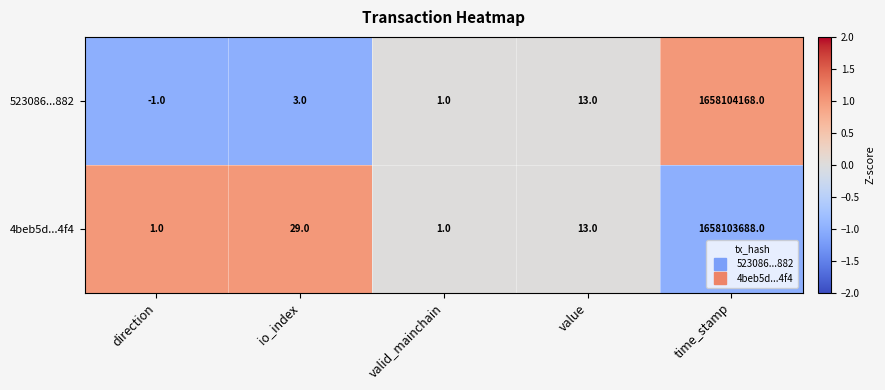

What is the highest value of the 4beb5d...4f4 series?

1658103688